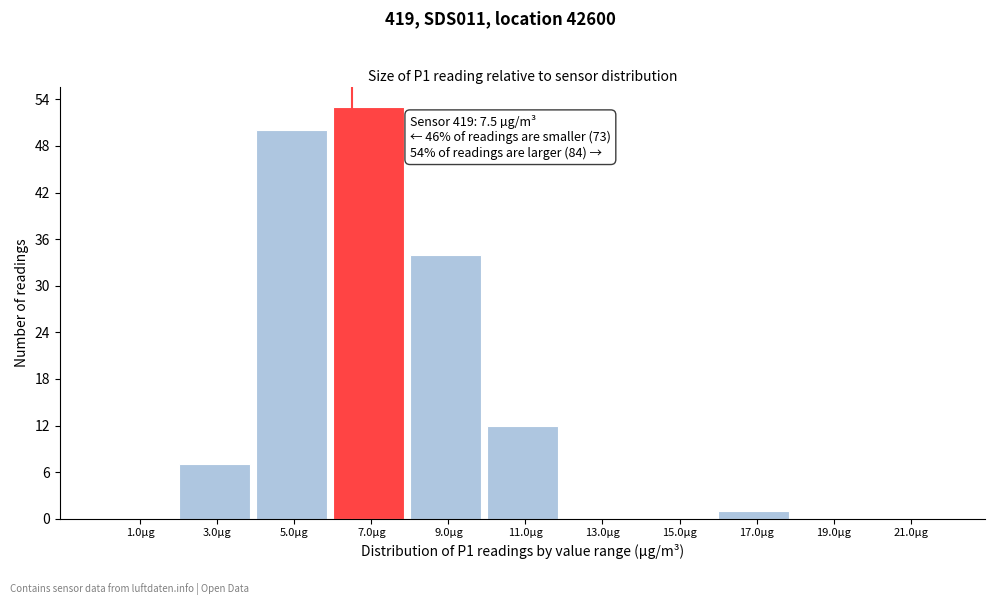

What is the sum of all values?

157